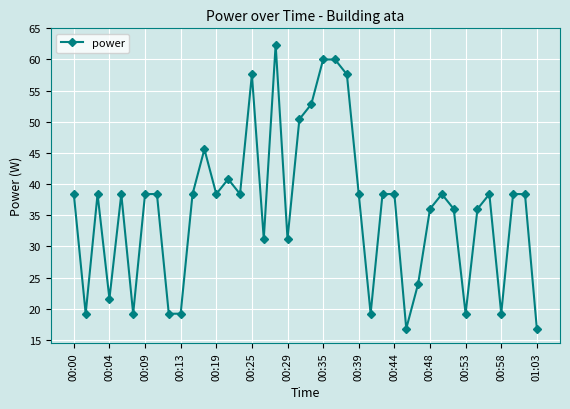

How many points are lower than both their immediate neighbors (excluding endpoints)?

12